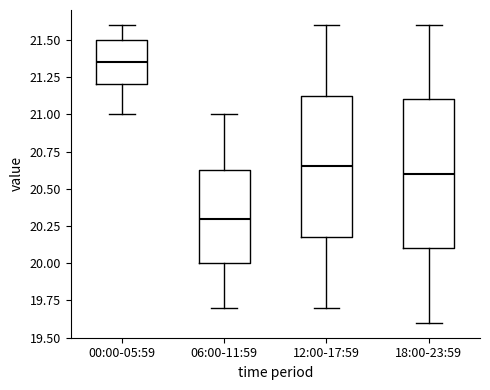

Comparing the boxes themselves (not the whiskers), which one is the tallest?

18:00-23:59